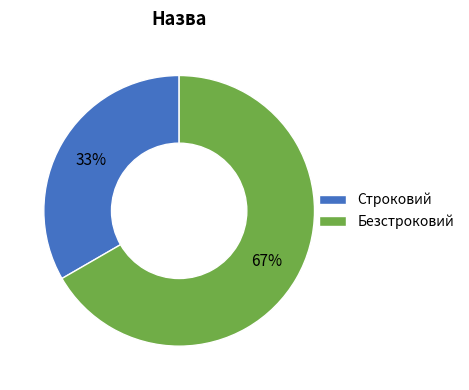

To the nearest percent, what percentage of the pie is Безстроковий?

67%